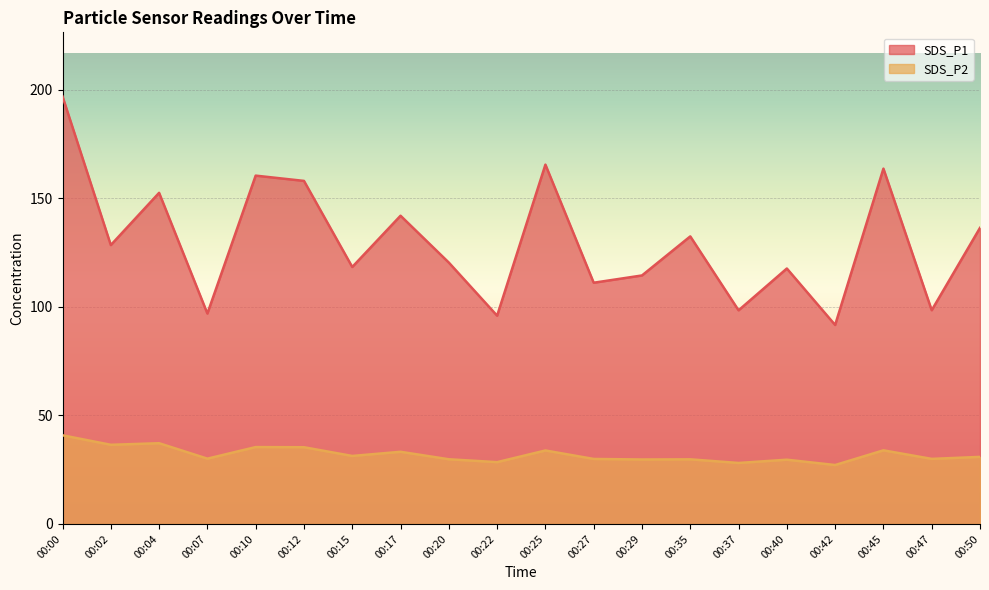

True or false: SDS_P1 has more than 1 points higher than both neighbors.

True